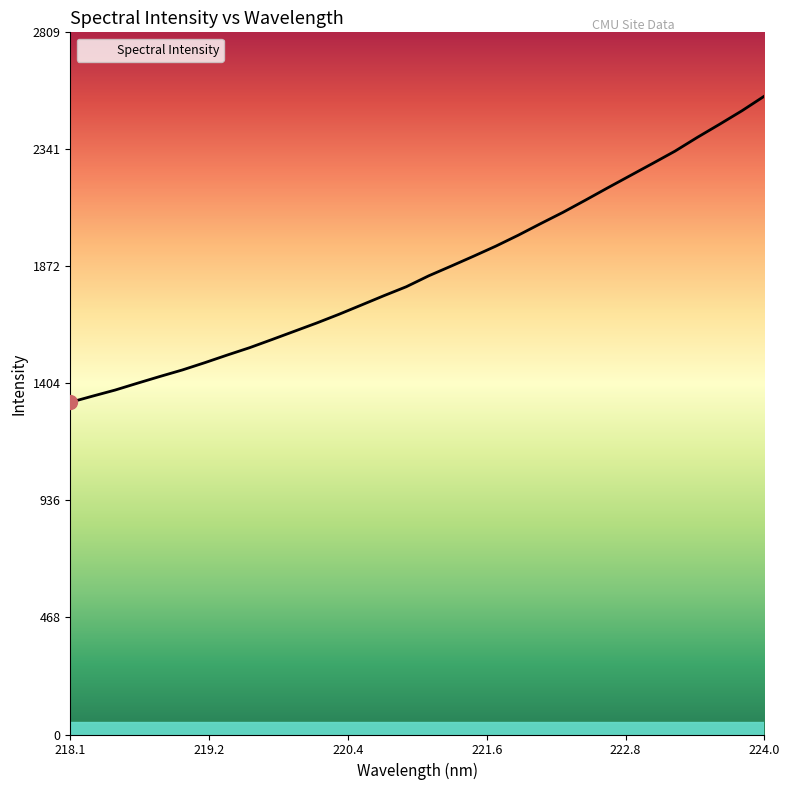

What is the difference between the maximum and minimum values?

1224.8